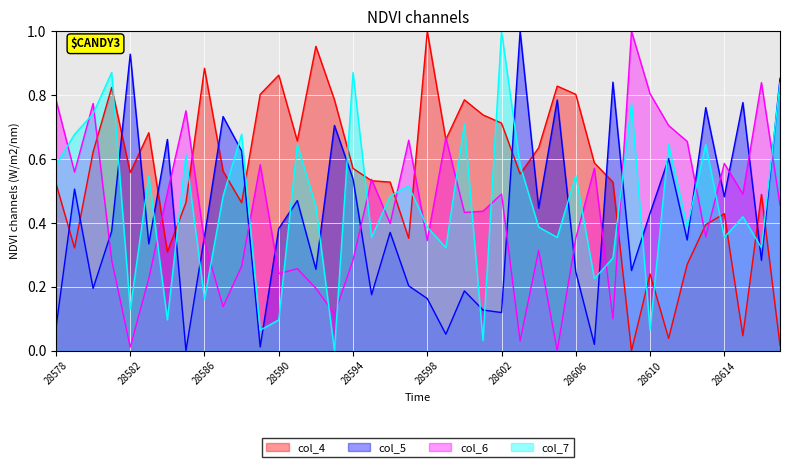

Which series has the largest total across all categories?

col_4